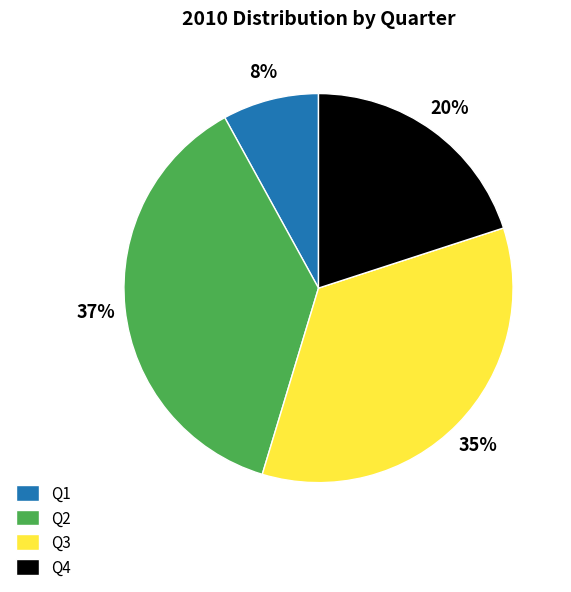

To the nearest percent, what is the difference between the Q2 and Q4 slice percentages?

17%